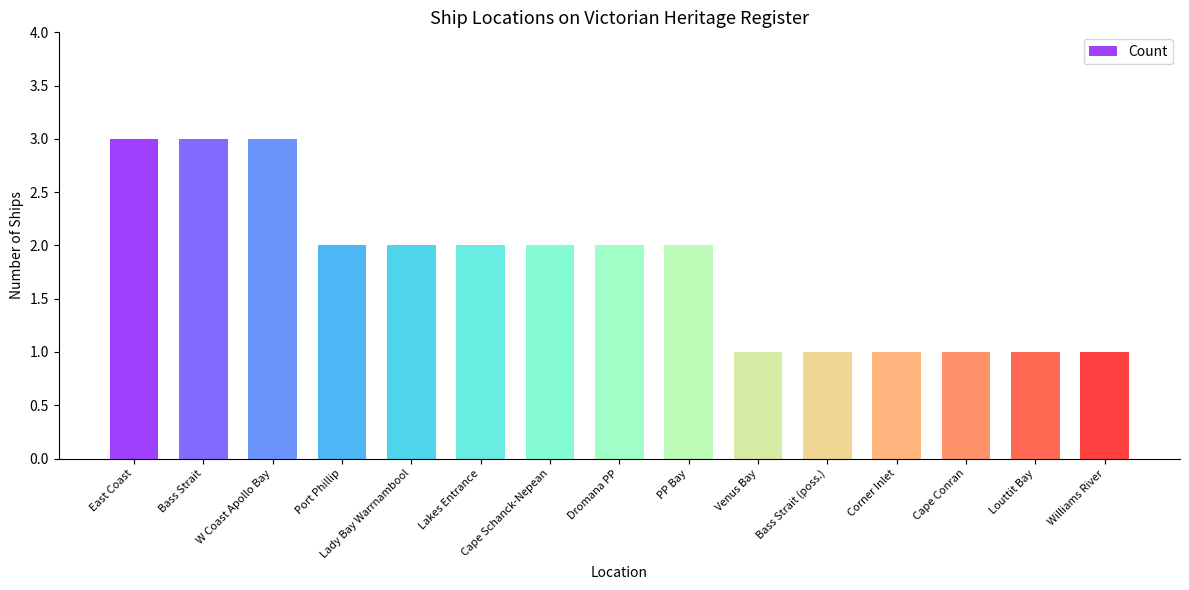

What is the difference between the maximum and minimum values?

2